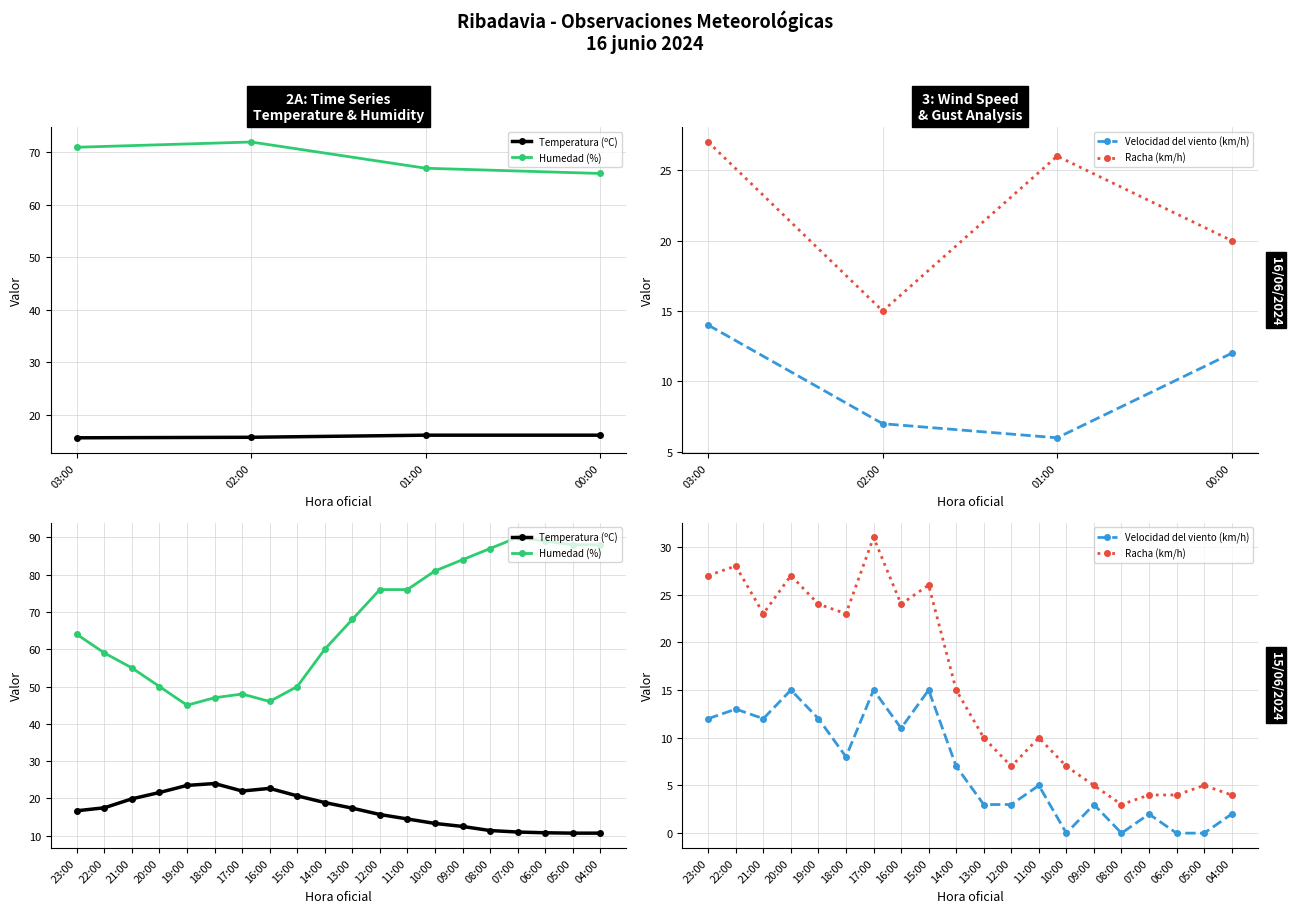

Which has a higher value, 11:00 or 19:00?

19:00